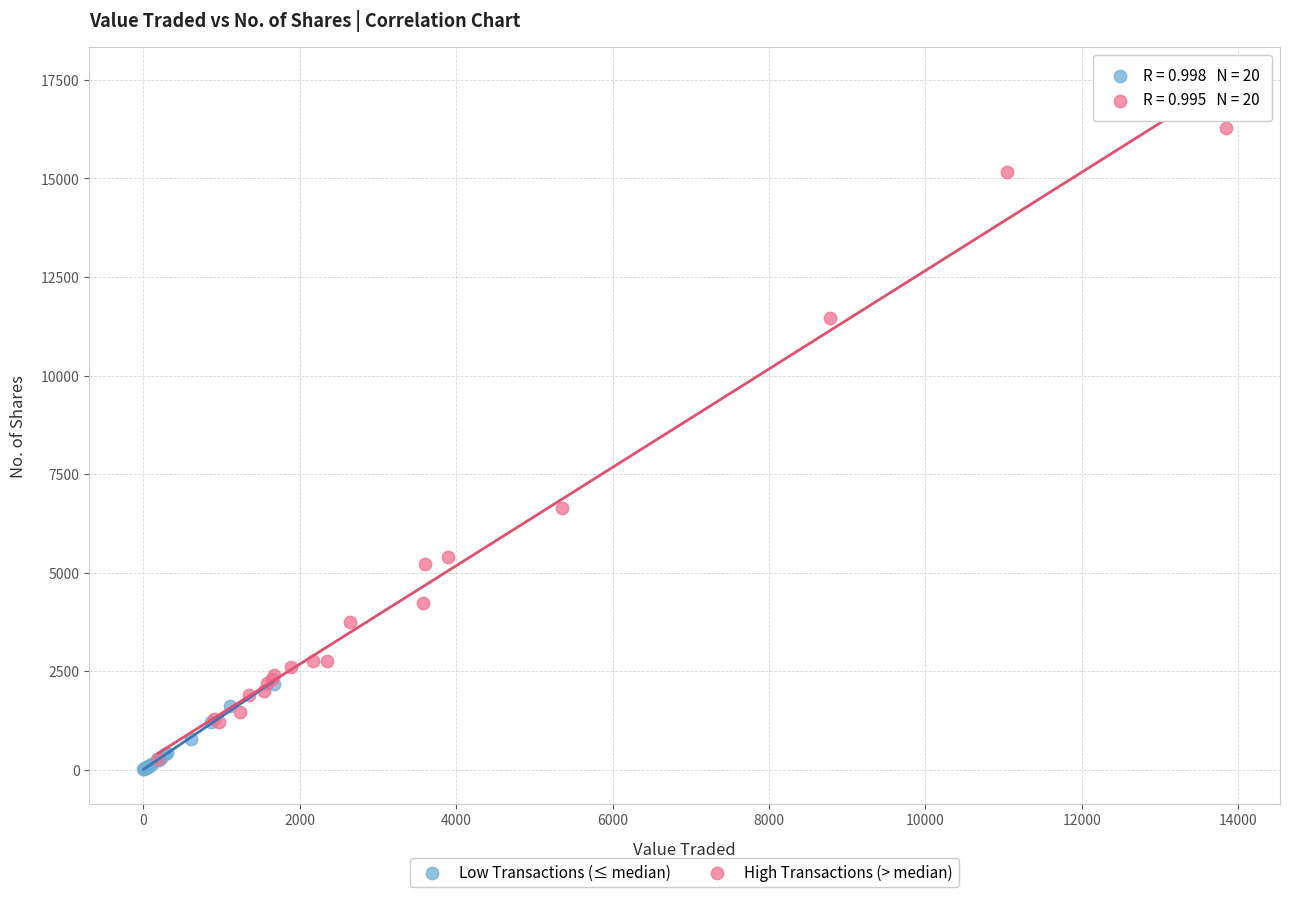

Which series has the widest spread of Y values?

High Transactions (> median)